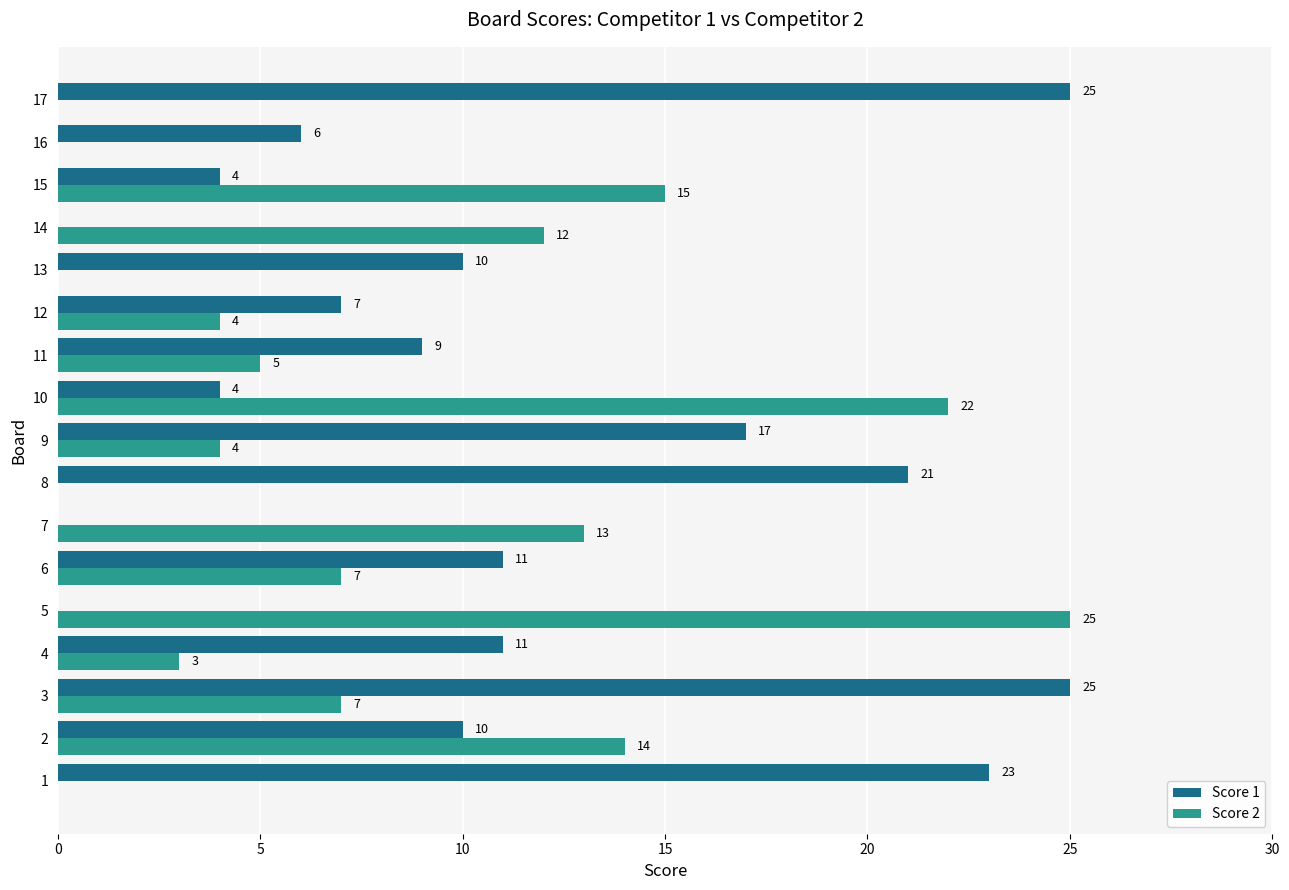

The value of Score 1 at 7 is 13. True or false?

False